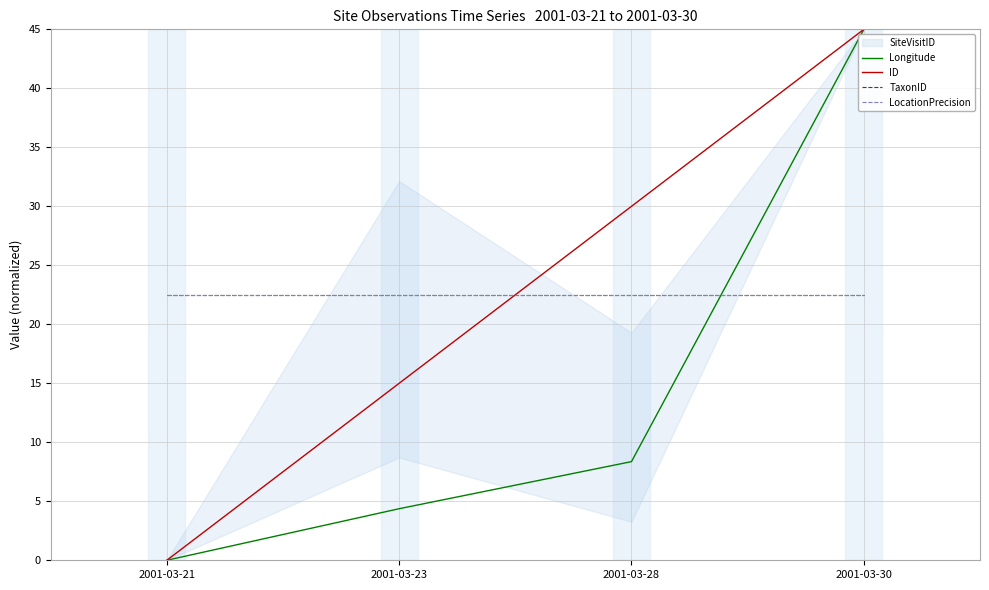

What is the difference between the highest and lowest values at 2001-03-23?

18.1